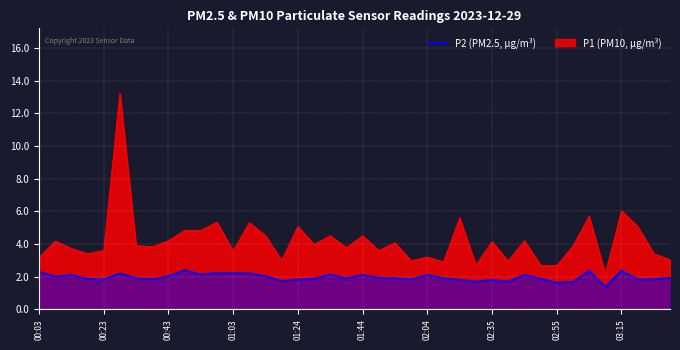

What is the greatest value displayed?

13.2